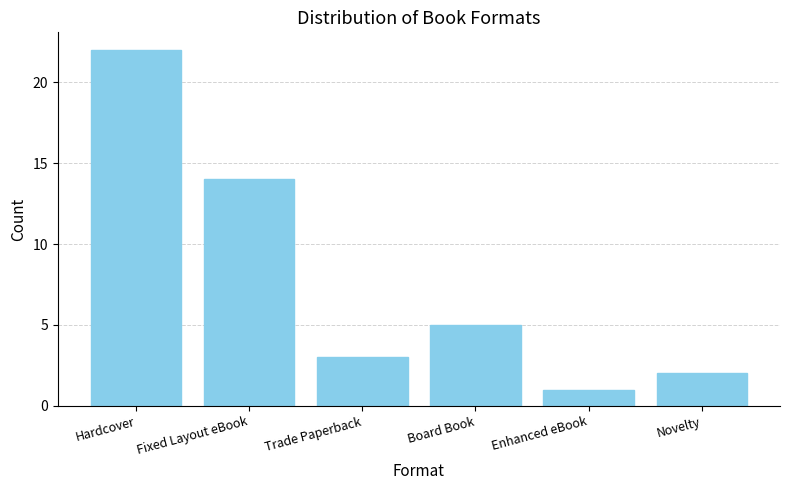

Rank the categories by value from lowest to highest.

Enhanced eBook, Novelty, Trade Paperback, Board Book, Fixed Layout eBook, Hardcover